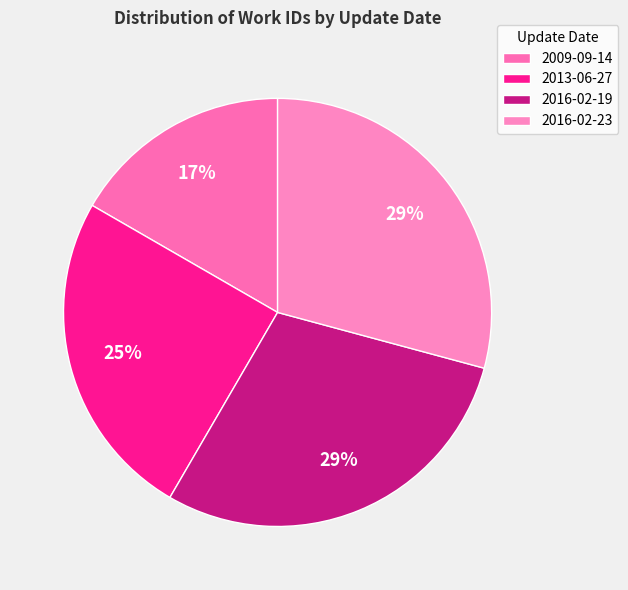

What percentage is the 2009-09-14 slice, to the nearest percent?

17%